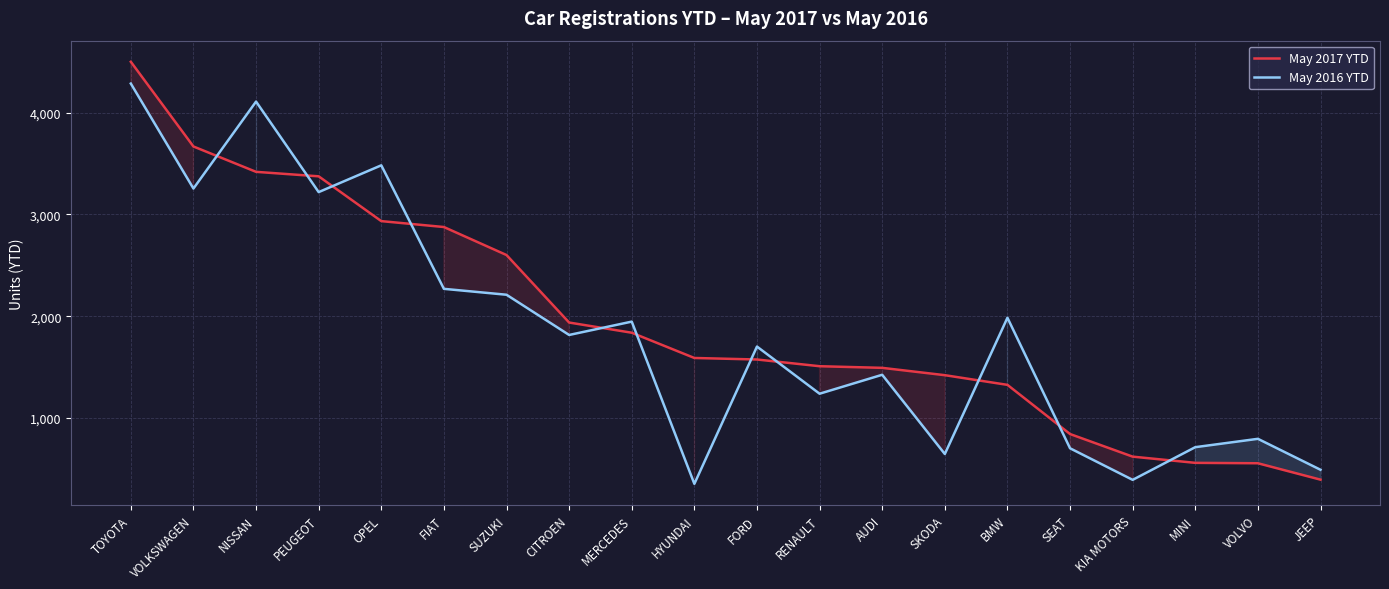

What is the maximum value shown in the chart?

4499